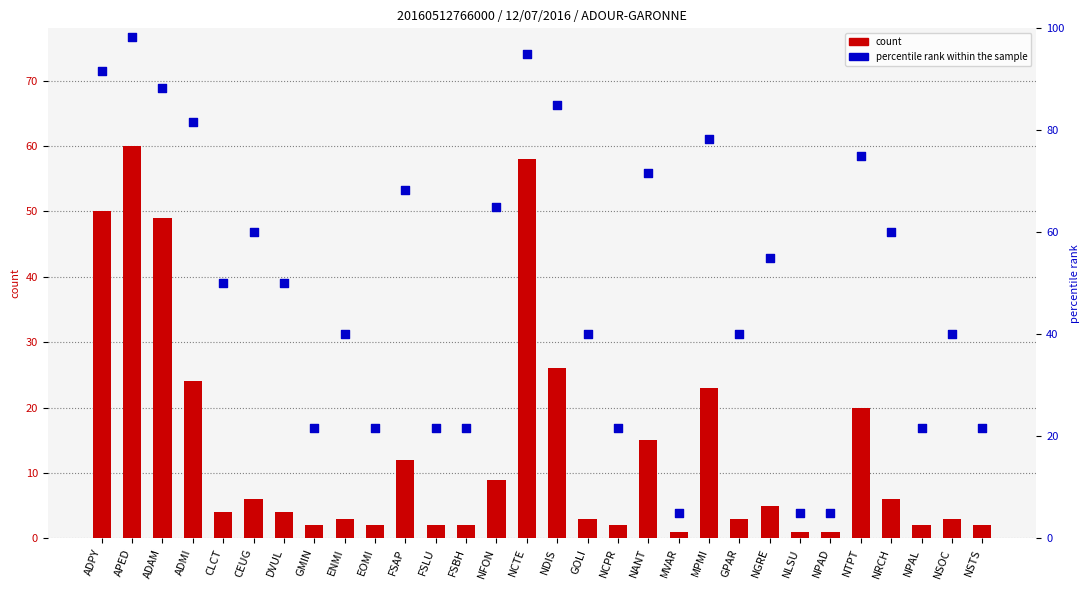

What is the total value across all series at CLCT?

54.0